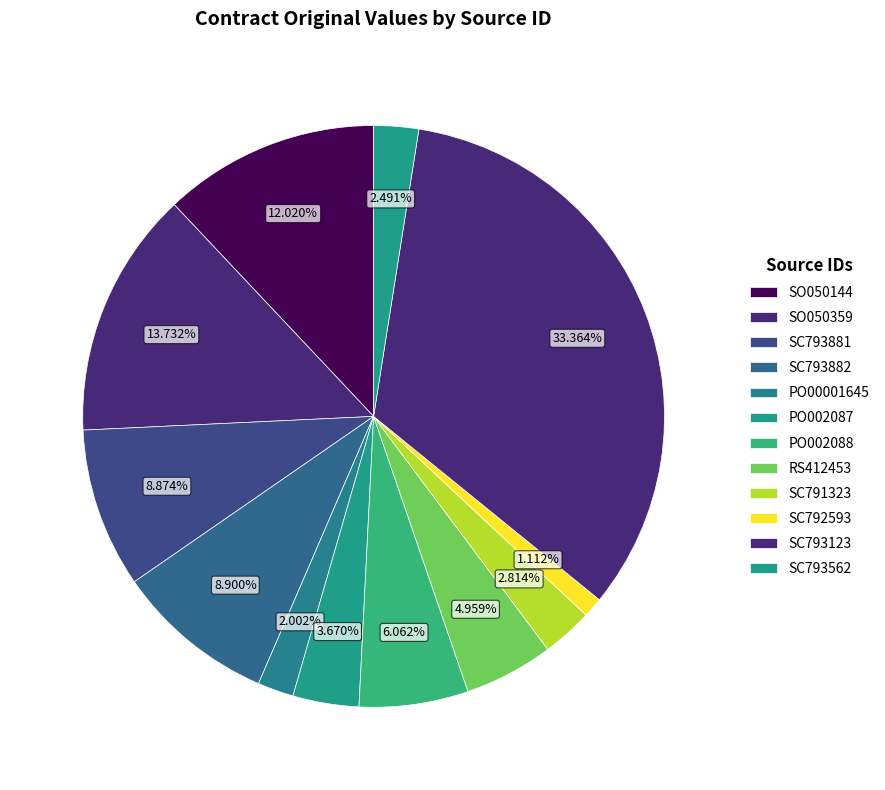

To the nearest percent, what is the difference between the PO002088 and SC793882 slice percentages?

3%